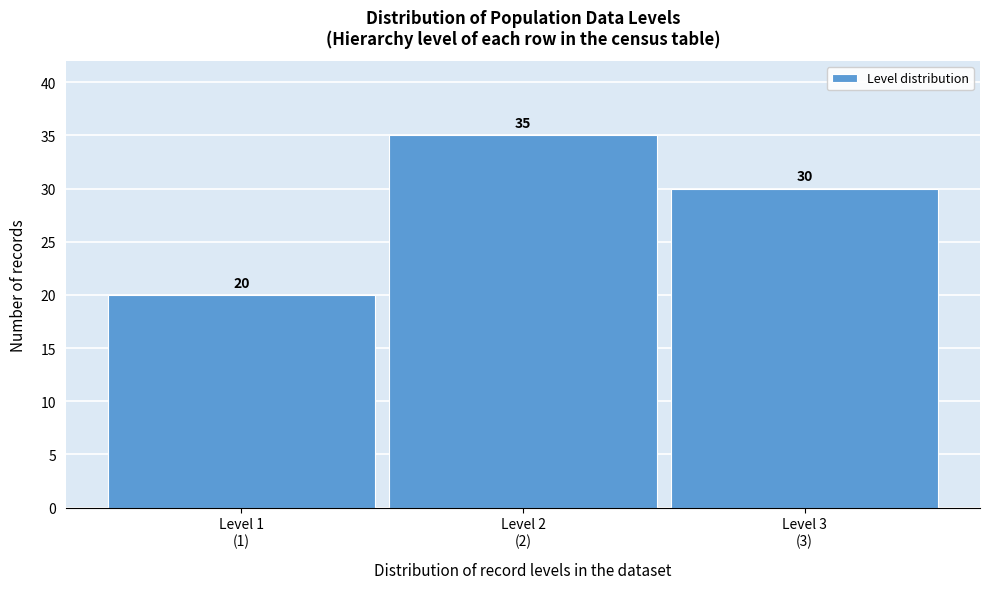

Reading left to right, list all the values displayed in this chart.

20	35	30